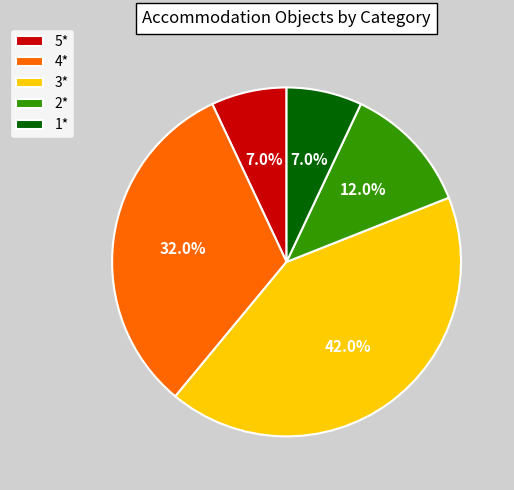

Approximately how many times larger is the value at 3* compared to 5*?

6.0